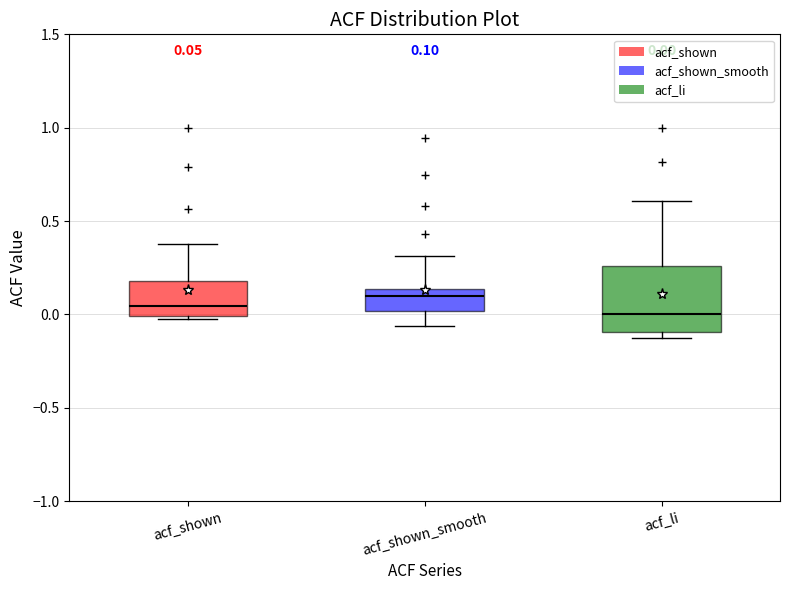

Which box is the tallest, from its lower edge to its upper edge?

acf_li